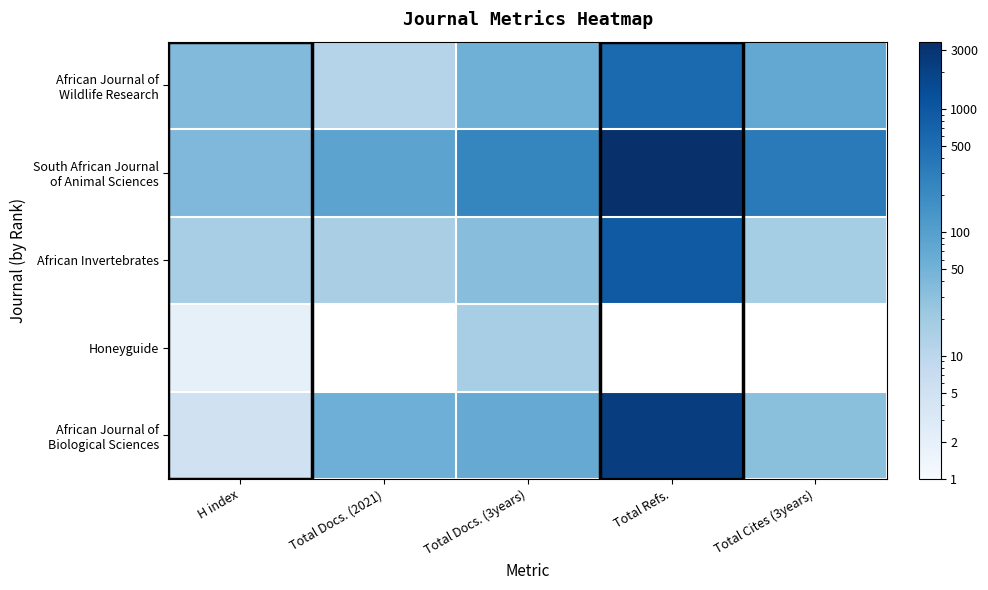

What is the spread (max minus min) of values at Total Cites (3years)?

319.0